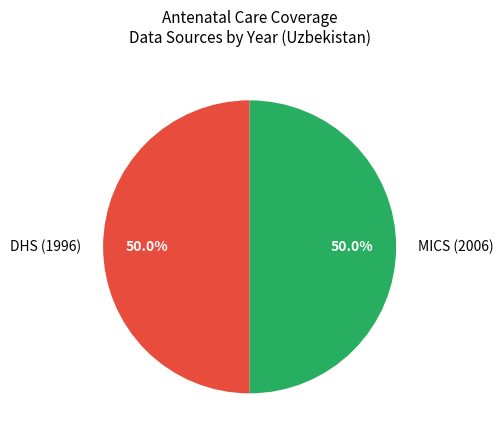

Is it true that DHS (1996) is 50% of the pie?

True